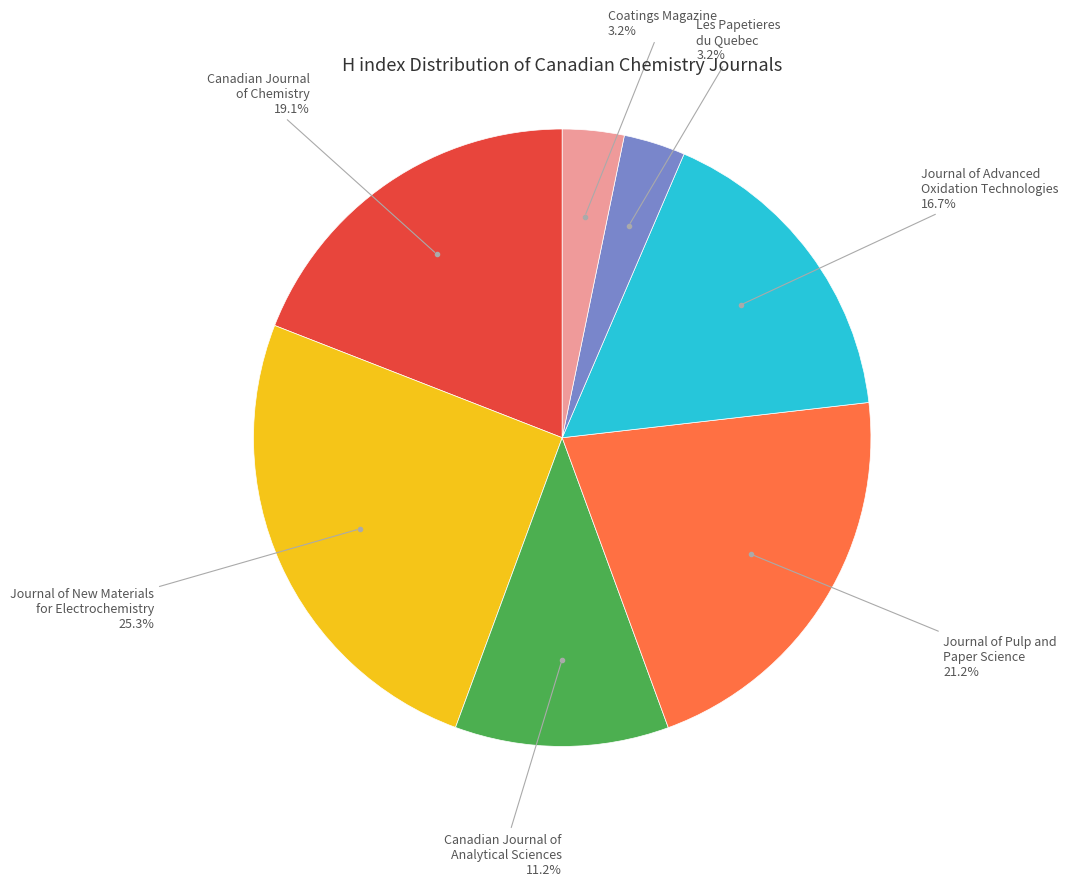

Is there any slice that represents more than half of the pie?

No